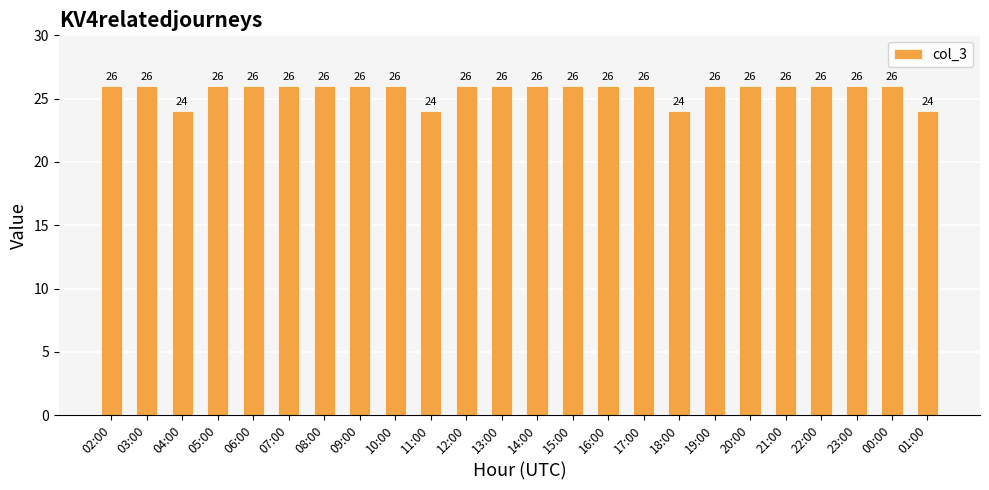

Does the chart contain stacked bars?

No